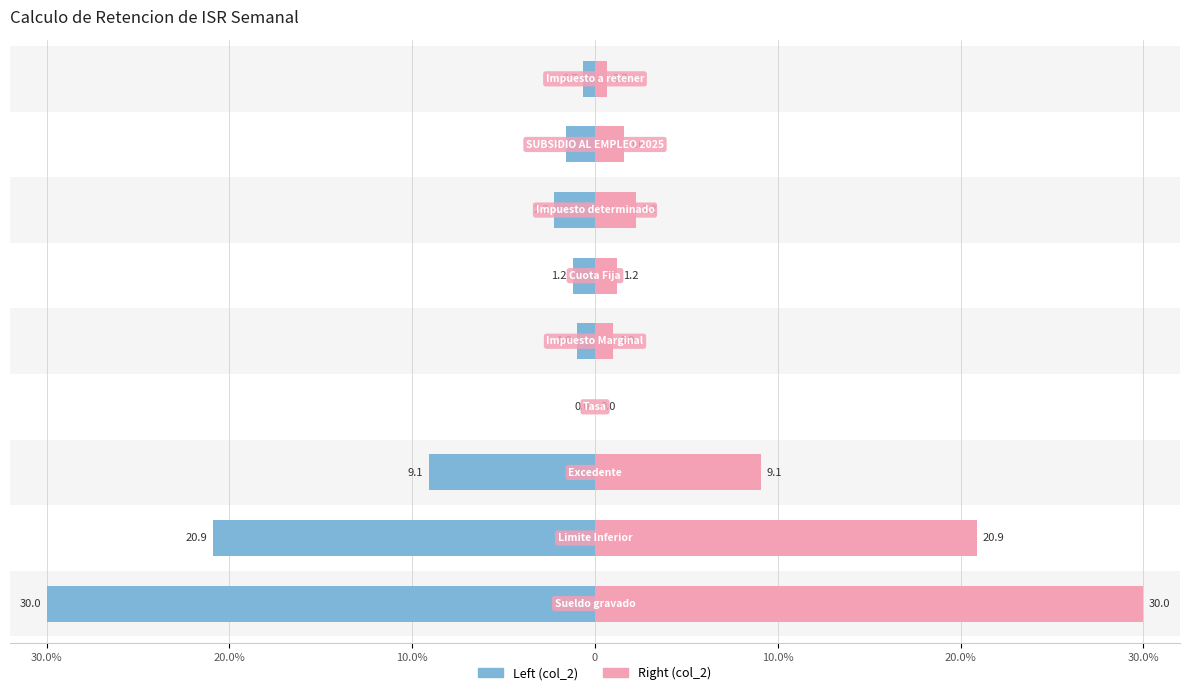

Reading right to left, what are all the values shown in this chart?

Left (col_2): 0.6	1.6	2.2	1.2	1.0	0.0	9.1	20.9	30.0
Right (col_2): 0.7	1.6	2.2	1.2	1.0	0.0	9.1	20.9	30.0